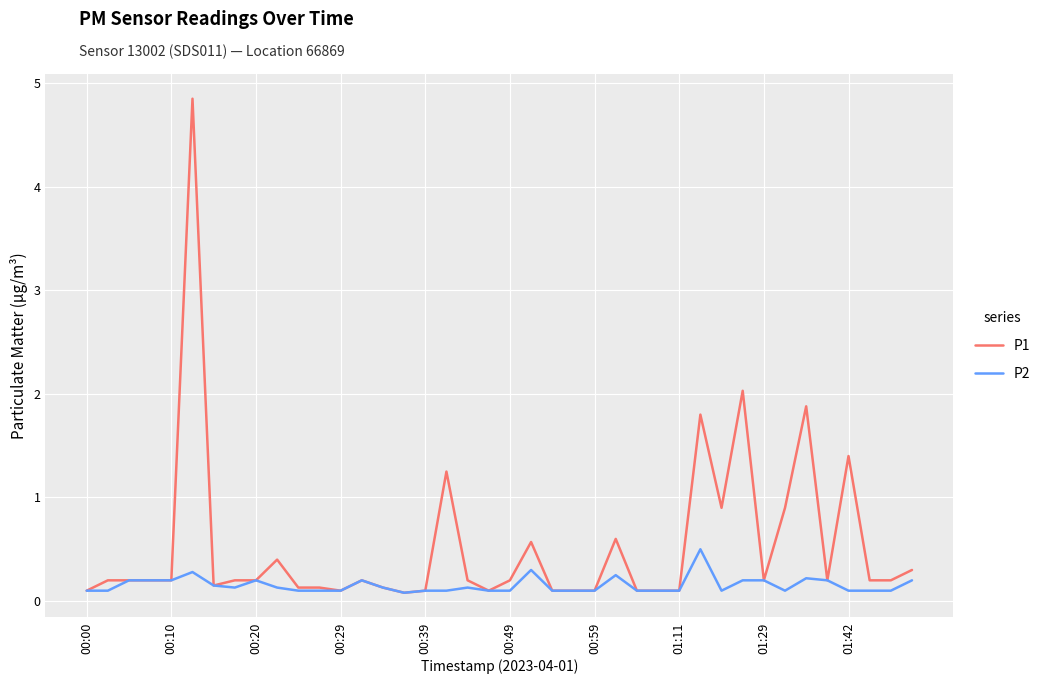

List the series in order of their peak value, lowest first.

P2, P1